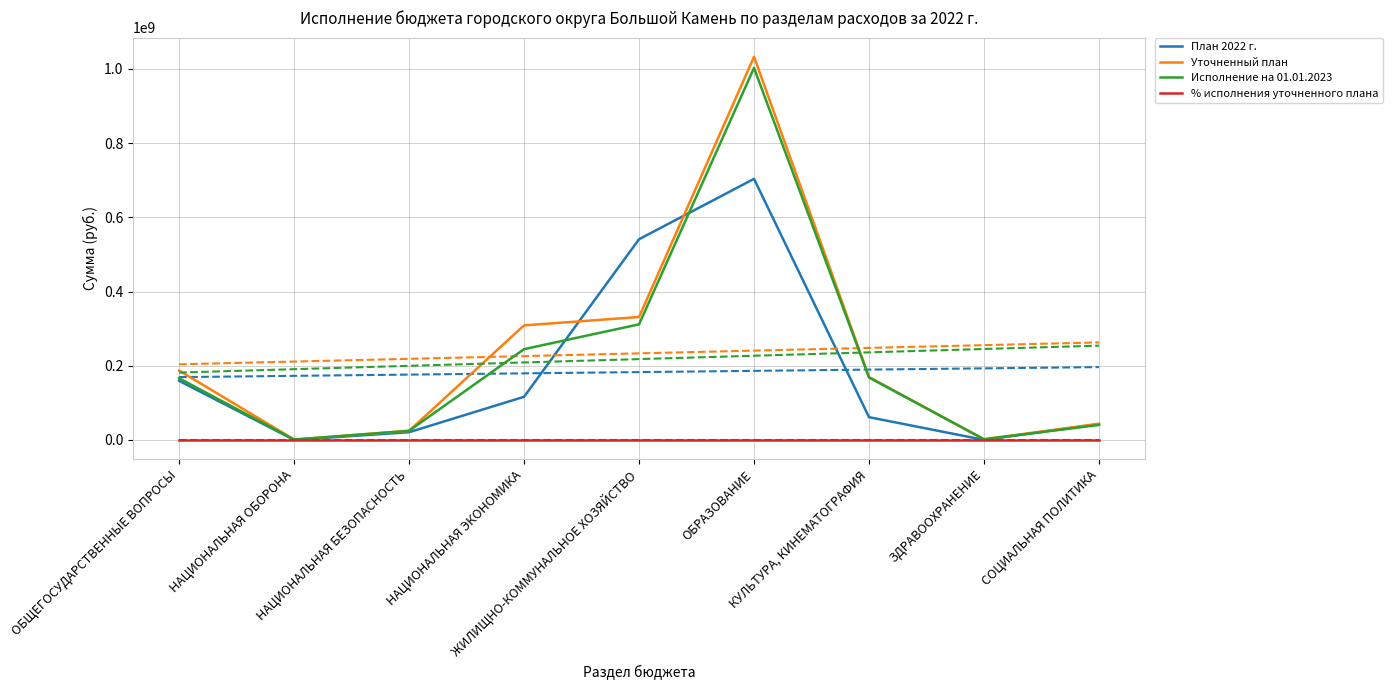

At which label is % исполнения уточненного плана closest to 89?

ОБЩЕГОСУДАРСТВЕННЫЕ ВОПРОСЫ